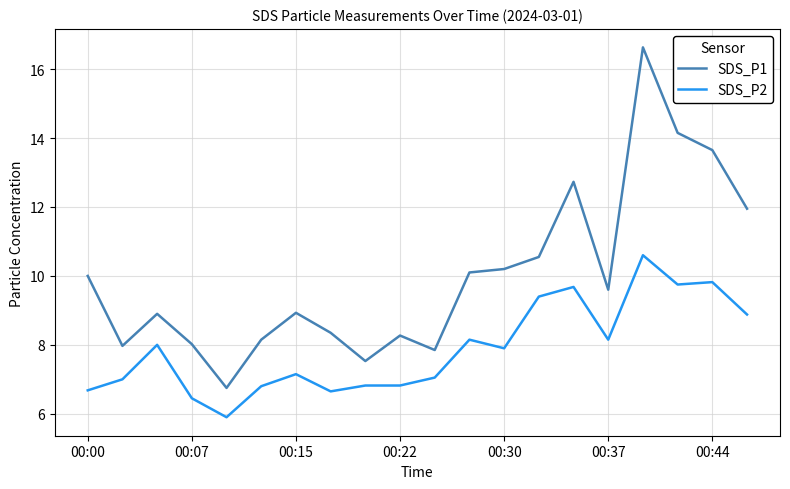

True or false: SDS_P1 and SDS_P2 intersect in this chart.

False